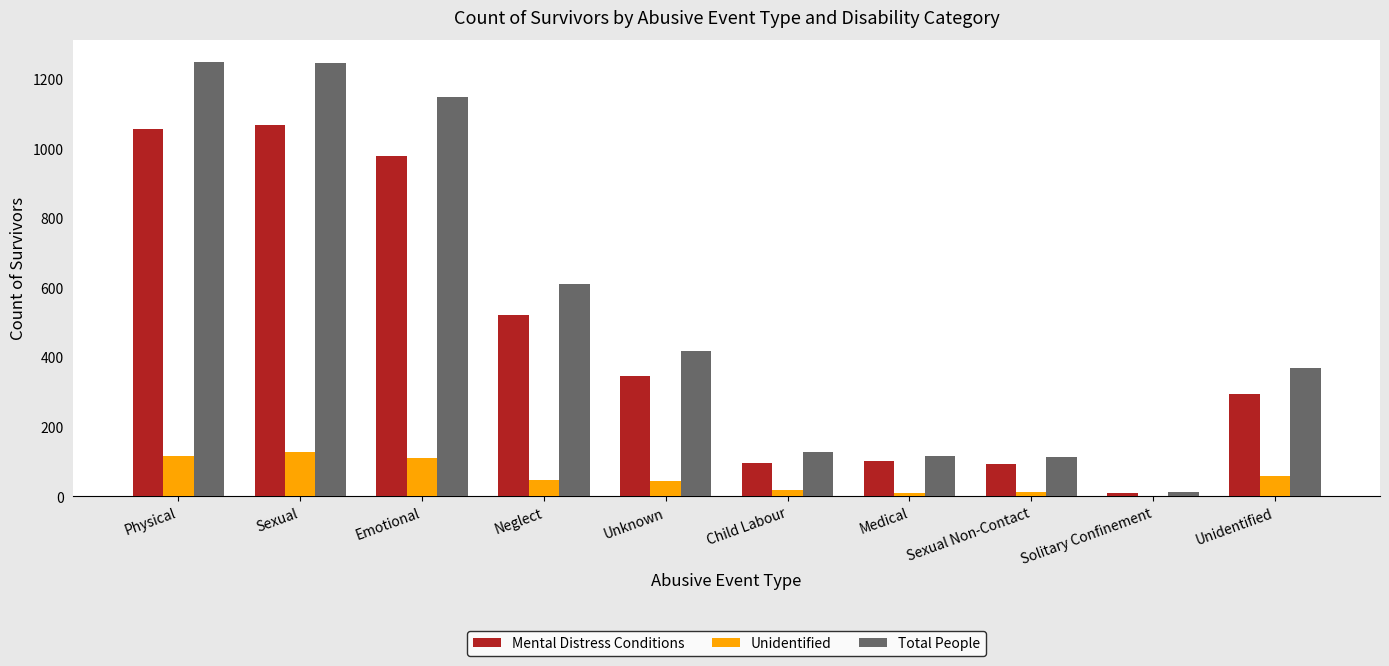

What is the total value across all series at Unknown?

807